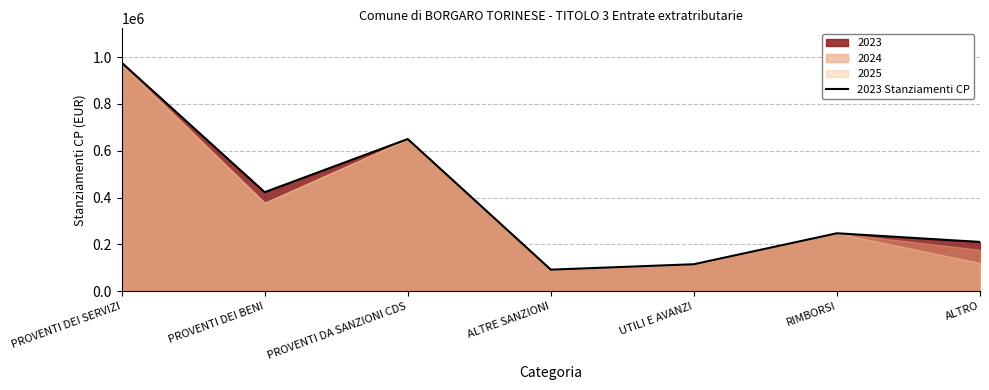

What is the minimum value shown in the chart?

91800